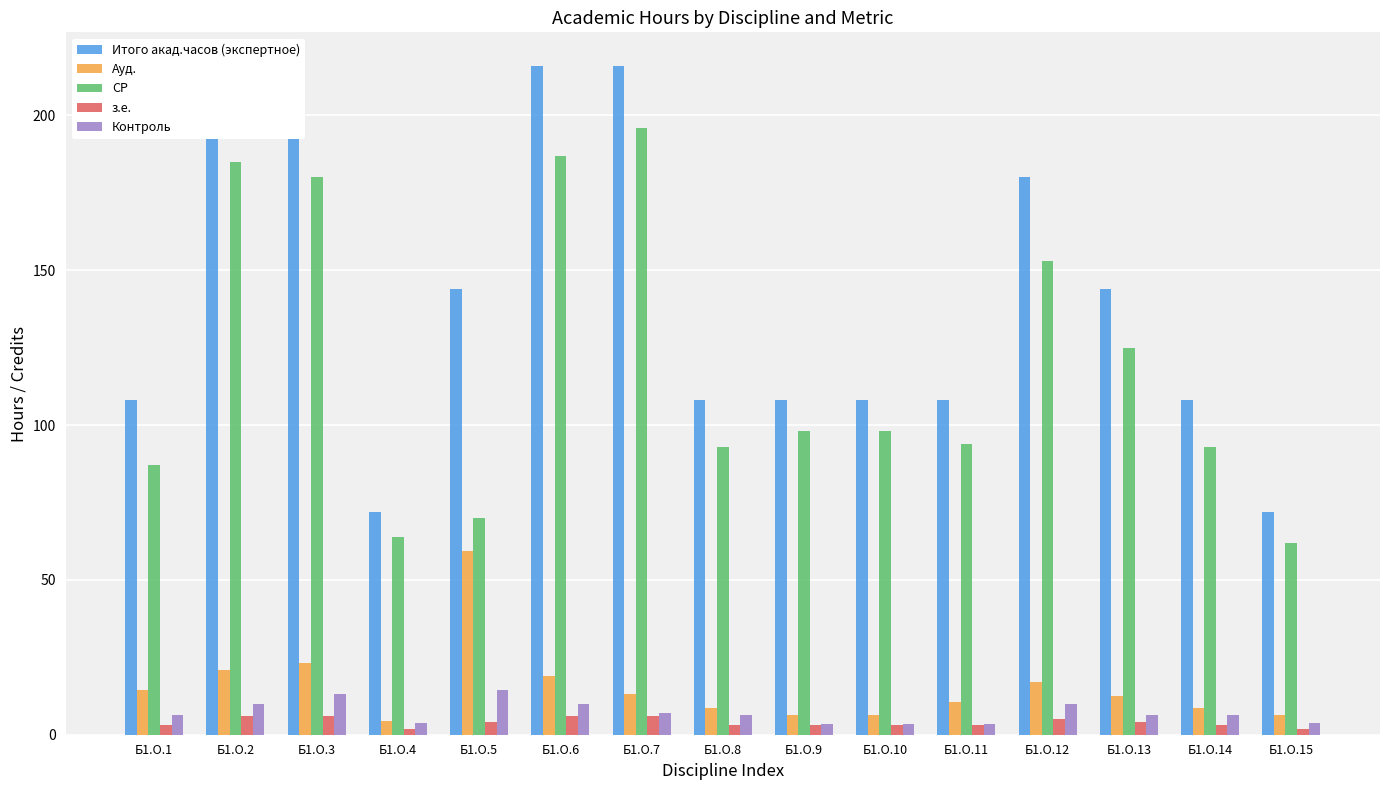

What is the difference between the Контроль values at Б1.О.10 and Б1.О.7?

3.5